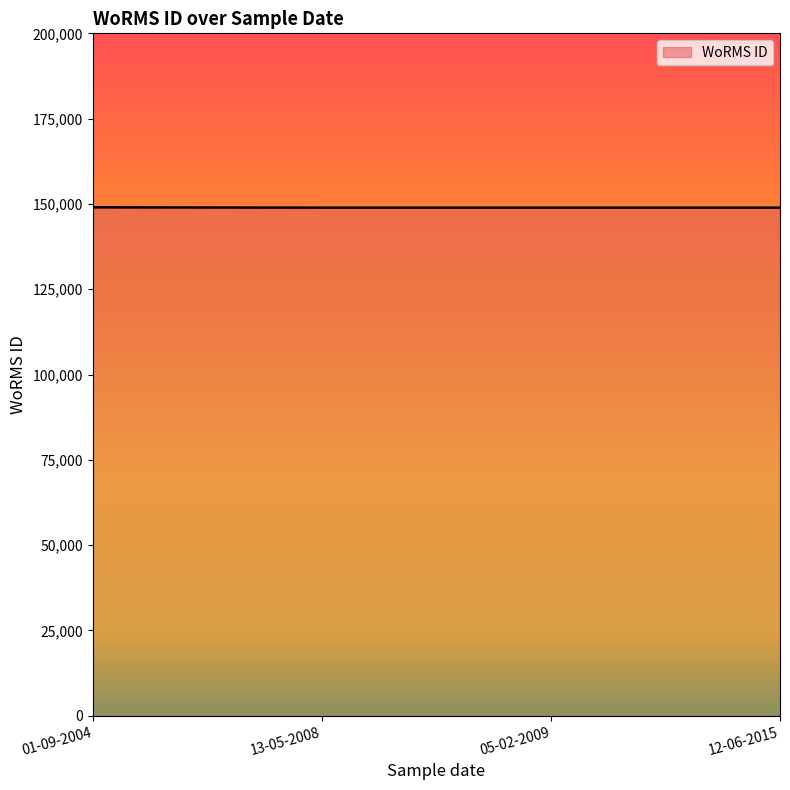

Count the number of data series in this chart.

1